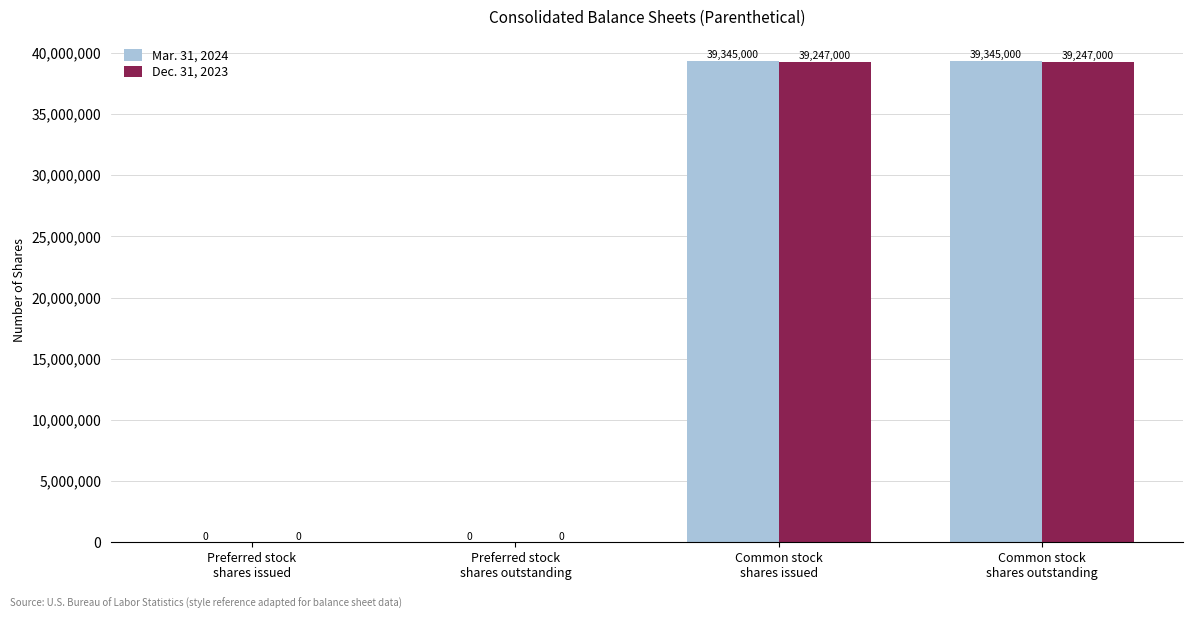

Are the bars grouped side by side (vs. stacked)?

Yes